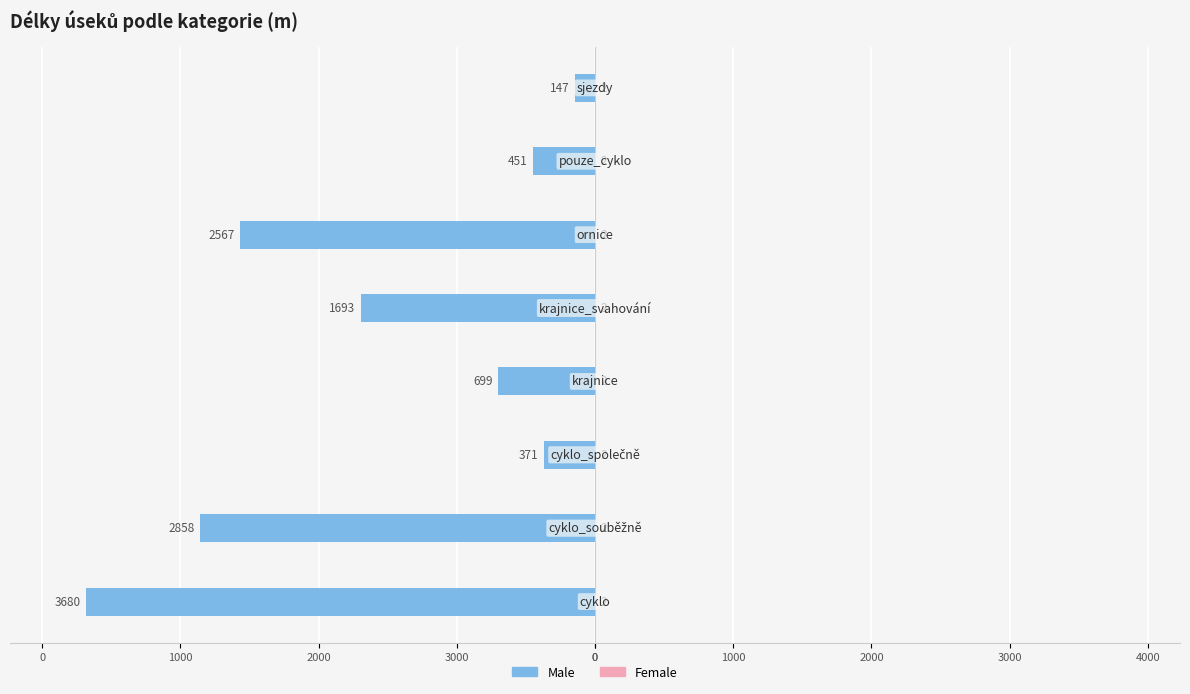

What is the lowest value of the Female series?

0.4